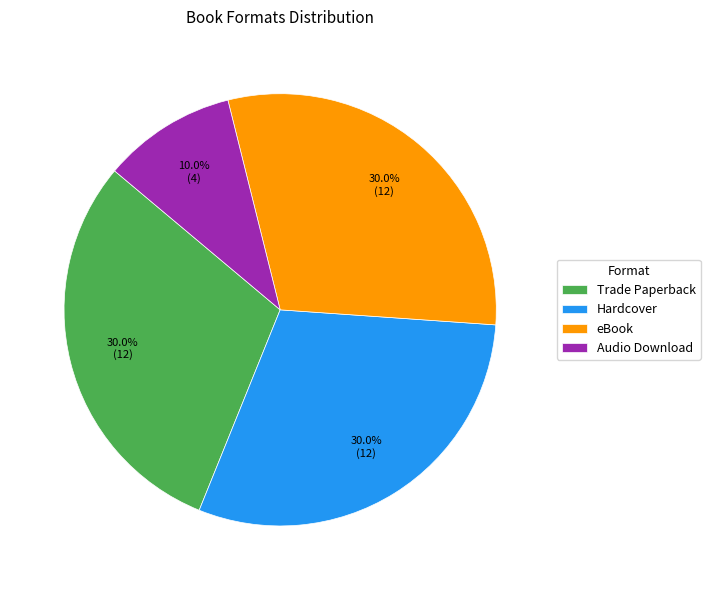

Which slice is the smallest?

Audio Download